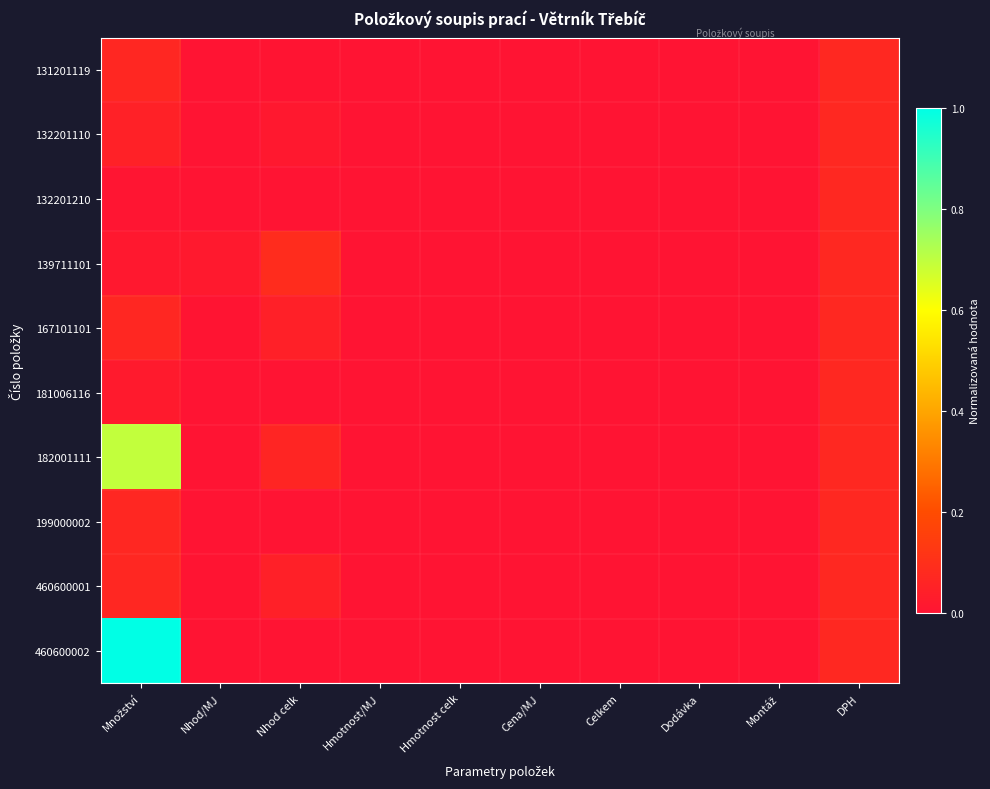

Reading left to right, what are all the values shown in this chart?

131201119: Množství=0.1	Nhod/MJ=0.0	Nhod celk=0.0	Hmotnost/MJ=0.0	Hmotnost celk=0.0	Cena/MJ=0.0	Celkem=0.0	Dodávka=0.0	Montáž=0.0	DPH=0.1
132201110: Množství=0.0	Nhod/MJ=0.0	Nhod celk=0.0	Hmotnost/MJ=0.0	Hmotnost celk=0.0	Cena/MJ=0.0	Celkem=0.0	Dodávka=0.0	Montáž=0.0	DPH=0.1
132201210: Množství=0.0	Nhod/MJ=0.0	Nhod celk=0.0	Hmotnost/MJ=0.0	Hmotnost celk=0.0	Cena/MJ=0.0	Celkem=0.0	Dodávka=0.0	Montáž=0.0	DPH=0.1
139711101: Množství=0.0	Nhod/MJ=0.0	Nhod celk=0.1	Hmotnost/MJ=0.0	Hmotnost celk=0.0	Cena/MJ=0.0	Celkem=0.0	Dodávka=0.0	Montáž=0.0	DPH=0.1
167101101: Množství=0.1	Nhod/MJ=0.0	Nhod celk=0.0	Hmotnost/MJ=0.0	Hmotnost celk=0.0	Cena/MJ=0.0	Celkem=0.0	Dodávka=0.0	Montáž=0.0	DPH=0.1
181006116: Množství=0.0	Nhod/MJ=0.0	Nhod celk=0.0	Hmotnost/MJ=0.0	Hmotnost celk=0.0	Cena/MJ=0.0	Celkem=0.0	Dodávka=0.0	Montáž=0.0	DPH=0.1
182001111: Množství=0.7	Nhod/MJ=0.0	Nhod celk=0.1	Hmotnost/MJ=0.0	Hmotnost celk=0.0	Cena/MJ=0.0	Celkem=0.0	Dodávka=0.0	Montáž=0.0	DPH=0.1
199000002: Množství=0.1	Nhod/MJ=0.0	Nhod celk=0.0	Hmotnost/MJ=0.0	Hmotnost celk=0.0	Cena/MJ=0.0	Celkem=0.0	Dodávka=0.0	Montáž=0.0	DPH=0.1
460600001: Množství=0.1	Nhod/MJ=0.0	Nhod celk=0.0	Hmotnost/MJ=0.0	Hmotnost celk=0.0	Cena/MJ=0.0	Celkem=0.0	Dodávka=0.0	Montáž=0.0	DPH=0.1
460600002: Množství=1.0	Nhod/MJ=0.0	Nhod celk=0.0	Hmotnost/MJ=0.0	Hmotnost celk=0.0	Cena/MJ=0.0	Celkem=0.0	Dodávka=0.0	Montáž=0.0	DPH=0.1